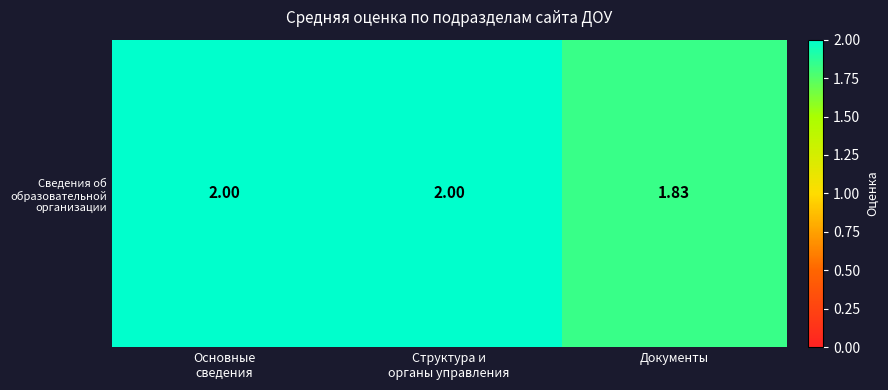

True or false: the data shows 2.0 at Основные
сведения.

True